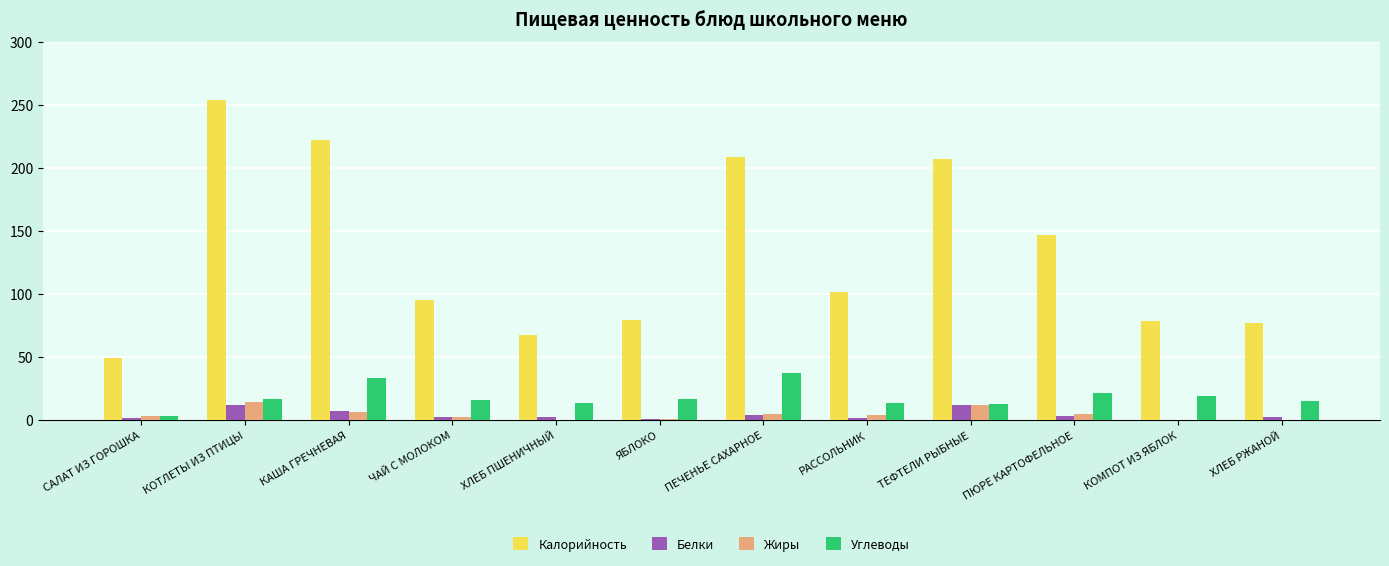

At which category is the sum across all series the highest?

КОТЛЕТЫ ИЗ ПТИЦЫ